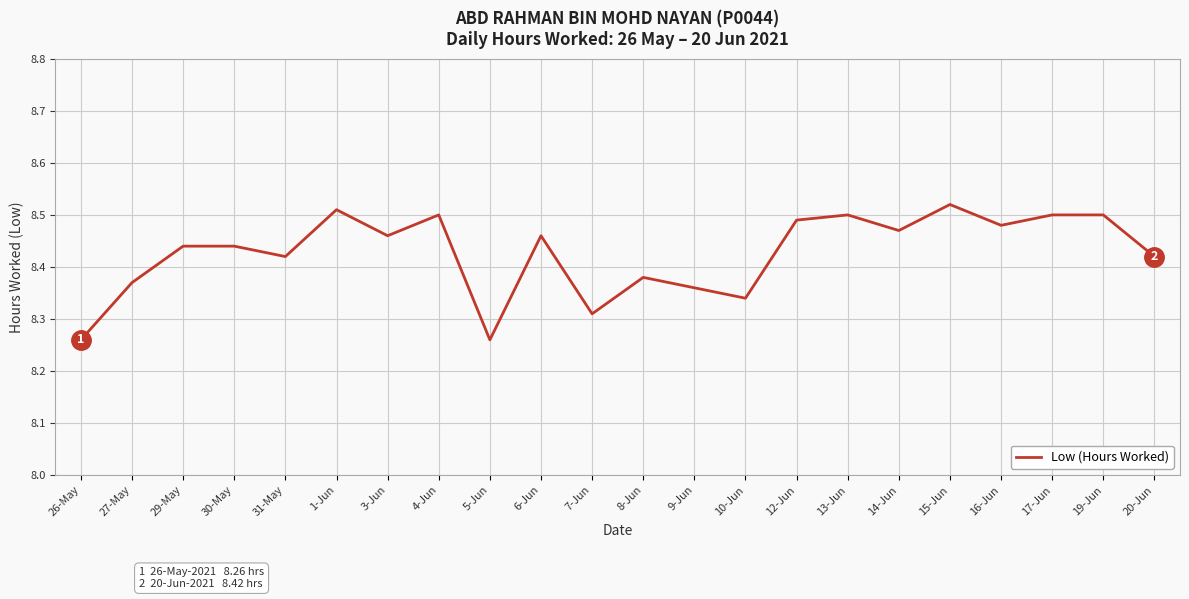

True or false: the data shows 12.2 at 10-Jun.

False